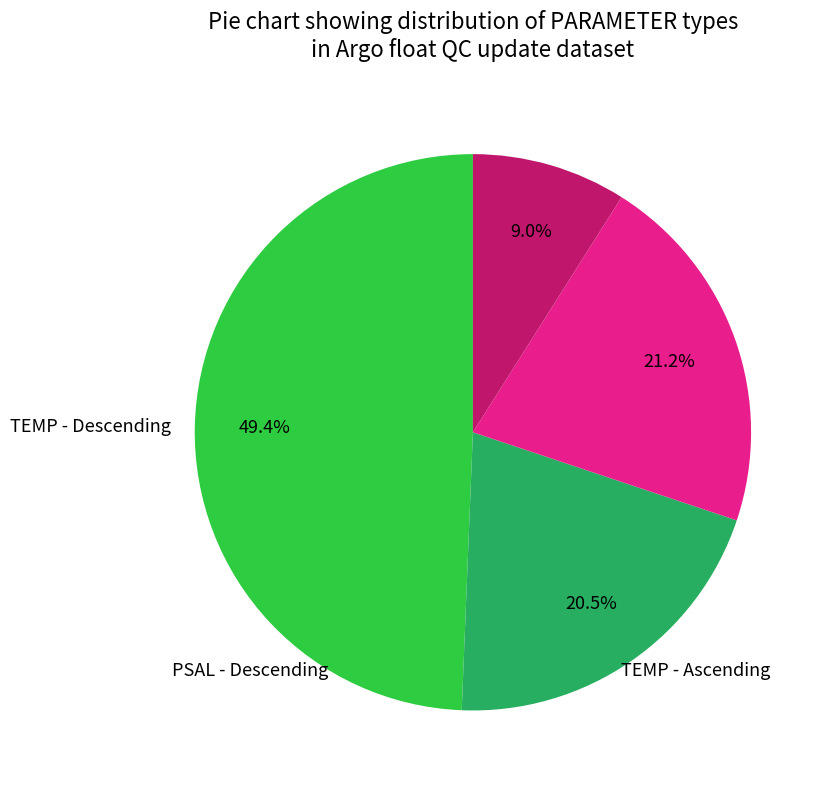

Does any single category account for the majority?

No